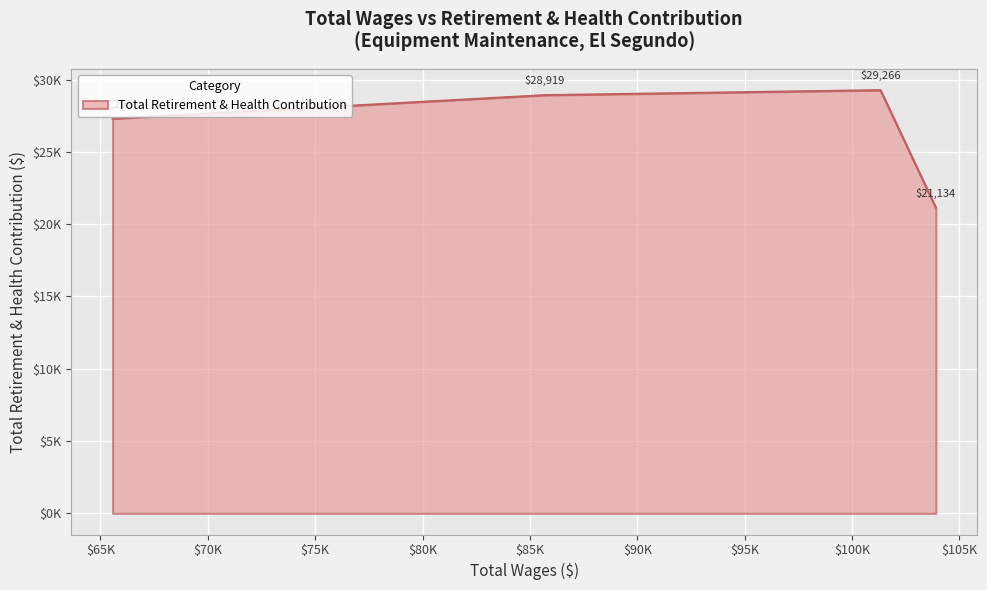

List the labels in order of value, largest first.

101325.0, 85658.0, 65562.0, 103904.0